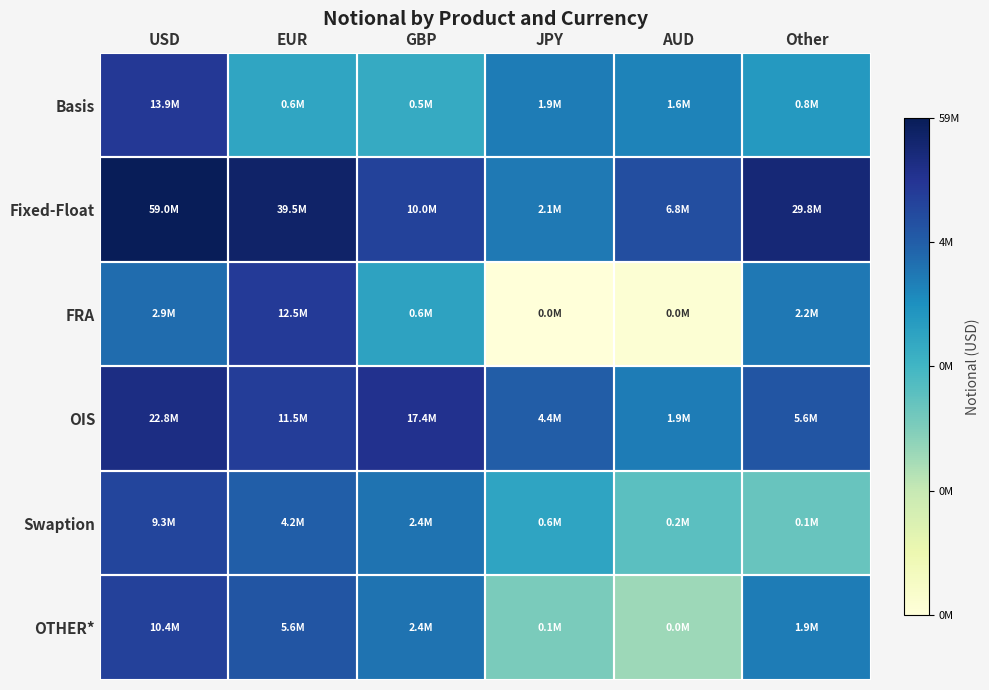

Reading right to left, extract all data points from this chart.

Basis: Other=13.6	AUD=14.3	JPY=14.5	GBP=13.0	EUR=13.2	USD=16.4
Fixed-Float: Other=17.2	AUD=15.7	JPY=14.5	GBP=16.1	EUR=17.5	USD=17.9
FRA: Other=14.6	AUD=7.6	JPY=7.4	GBP=13.3	EUR=16.3	USD=14.9
OIS: Other=15.5	AUD=14.5	JPY=15.3	GBP=16.7	EUR=16.3	USD=16.9
Swaption: Other=11.8	AUD=12.1	JPY=13.3	GBP=14.7	EUR=15.3	USD=16.0
OTHER*: Other=14.5	AUD=10.8	JPY=11.4	GBP=14.7	EUR=15.5	USD=16.2